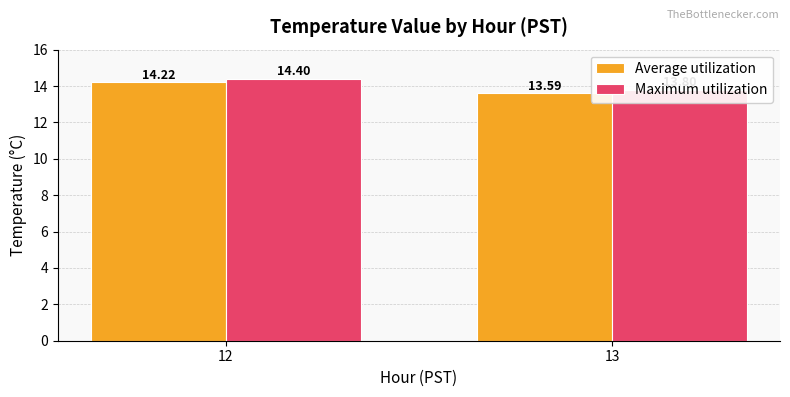

What is the smallest value displayed?

13.6